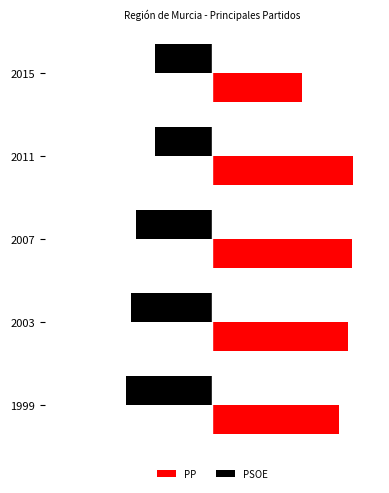

What is the value of the PP bar at the 4th from the left?

58.8